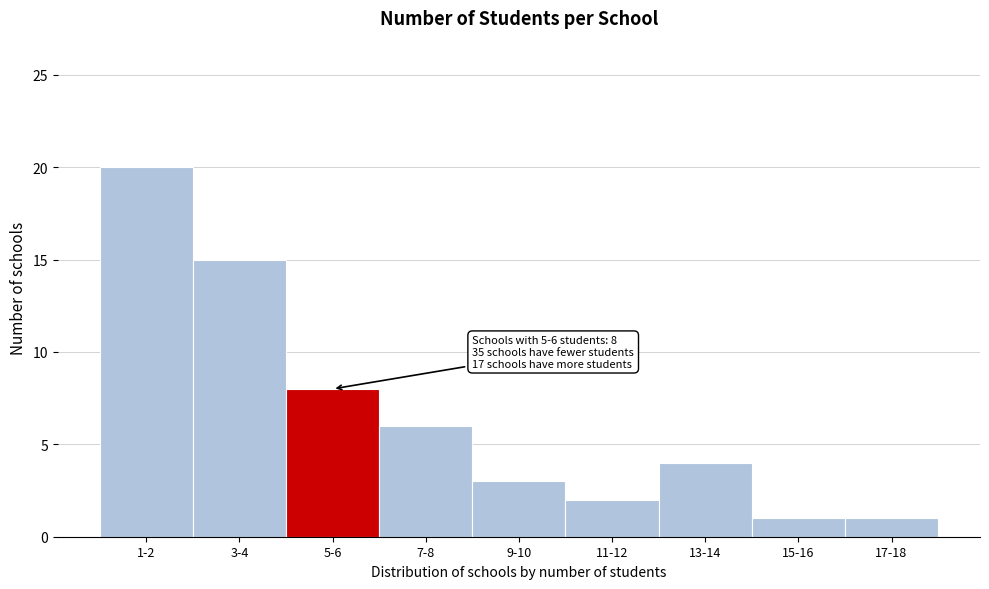

Reading left to right, list all the values displayed in this chart.

20	15	8	6	3	2	4	1	1